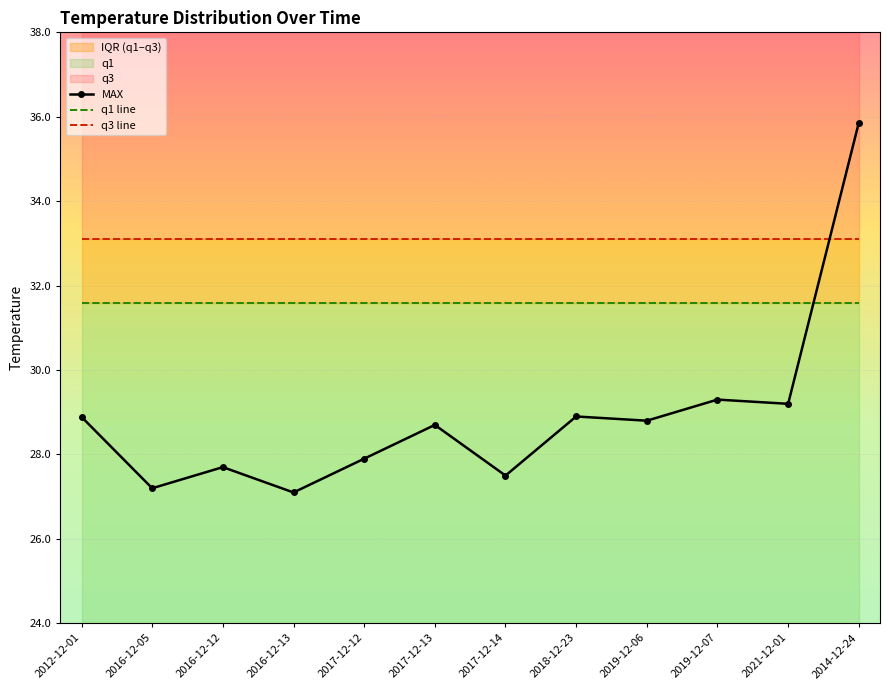

Reading left to right, extract all data points from this chart.

MAX: 2012-12-01=28.9	2016-12-05=27.2	2016-12-12=27.7	2016-12-13=27.1	2017-12-12=27.9	2017-12-13=28.7	2017-12-14=27.5	2018-12-23=28.9	2019-12-06=28.8	2019-12-07=29.3	2021-12-01=29.2	2014-12-24=35.9
q1 line: 2012-12-01=31.6	2016-12-05=31.6	2016-12-12=31.6	2016-12-13=31.6	2017-12-12=31.6	2017-12-13=31.6	2017-12-14=31.6	2018-12-23=31.6	2019-12-06=31.6	2019-12-07=31.6	2021-12-01=31.6	2014-12-24=31.6
q3 line: 2012-12-01=33.1	2016-12-05=33.1	2016-12-12=33.1	2016-12-13=33.1	2017-12-12=33.1	2017-12-13=33.1	2017-12-14=33.1	2018-12-23=33.1	2019-12-06=33.1	2019-12-07=33.1	2021-12-01=33.1	2014-12-24=33.1